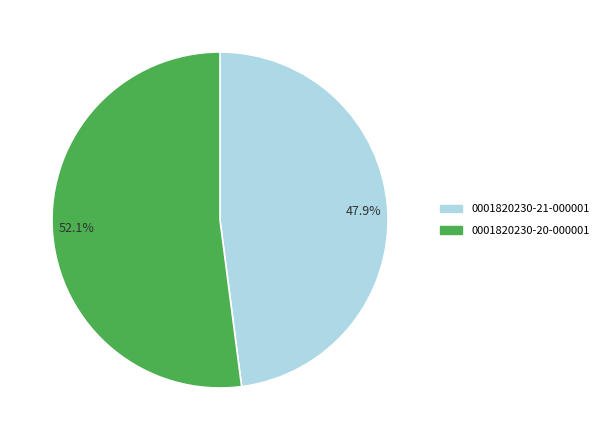

Which slice is the largest?

52.1%